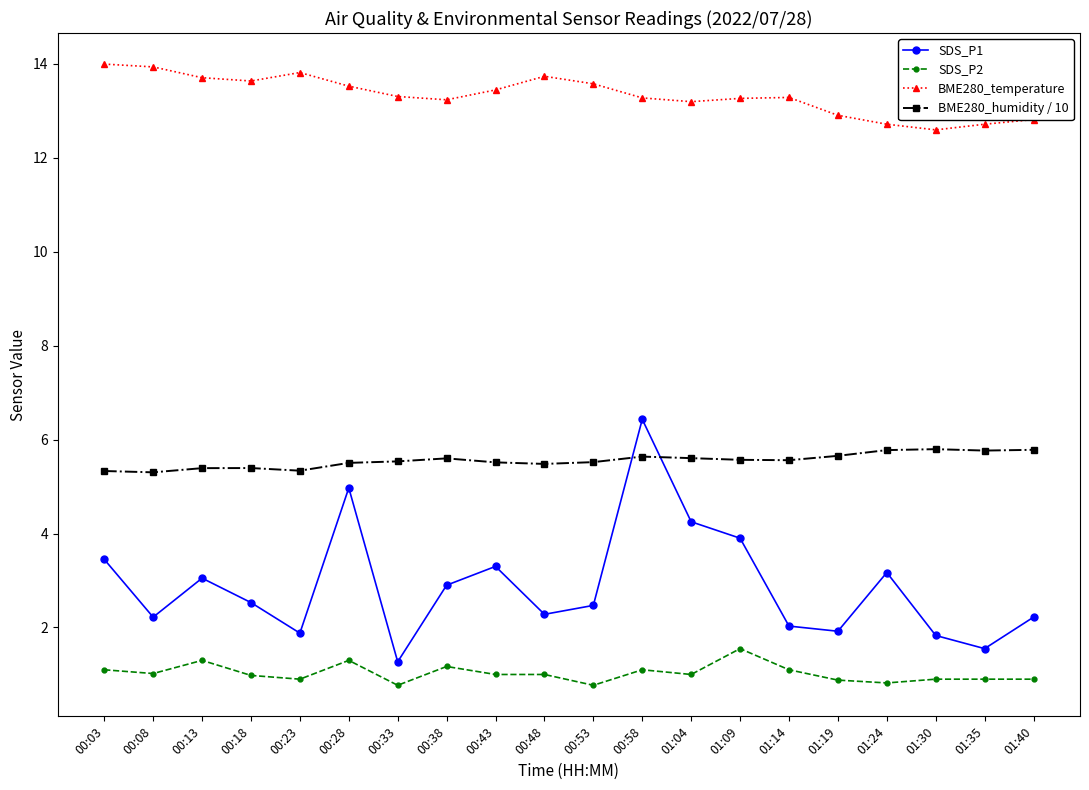

How many values in the BME280_temperature series are below 13?

5